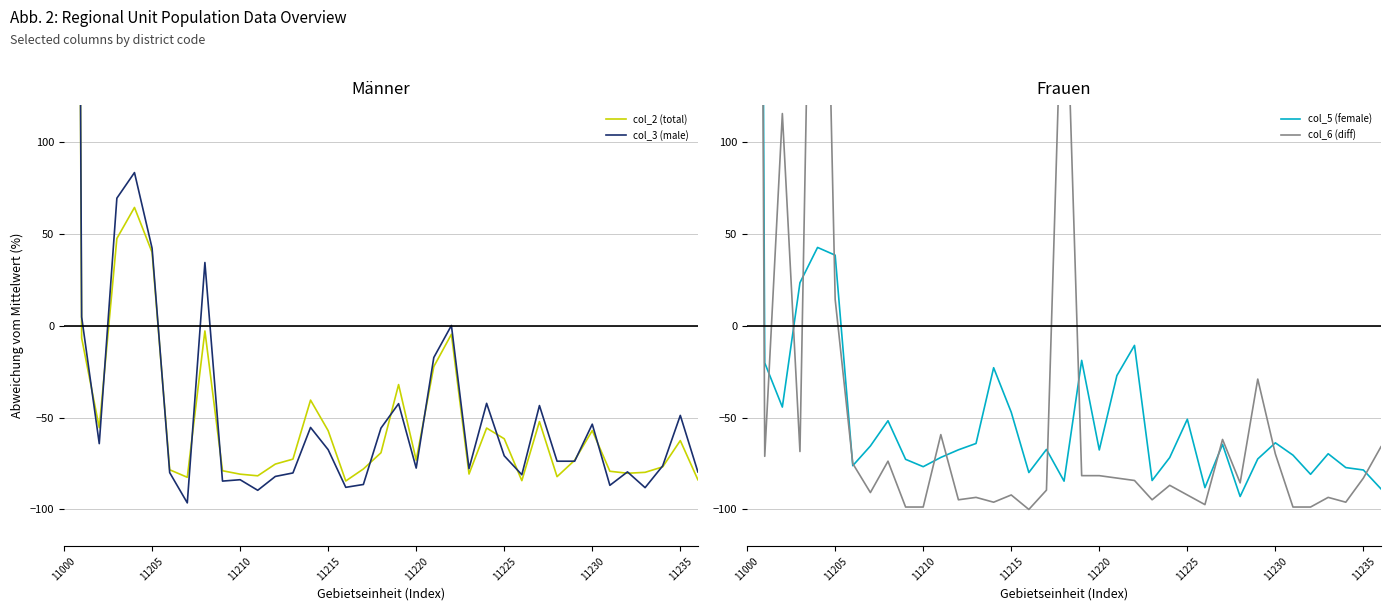

In col_3 (male), how many points are higher than both neighbors (excluding endpoints)?

11